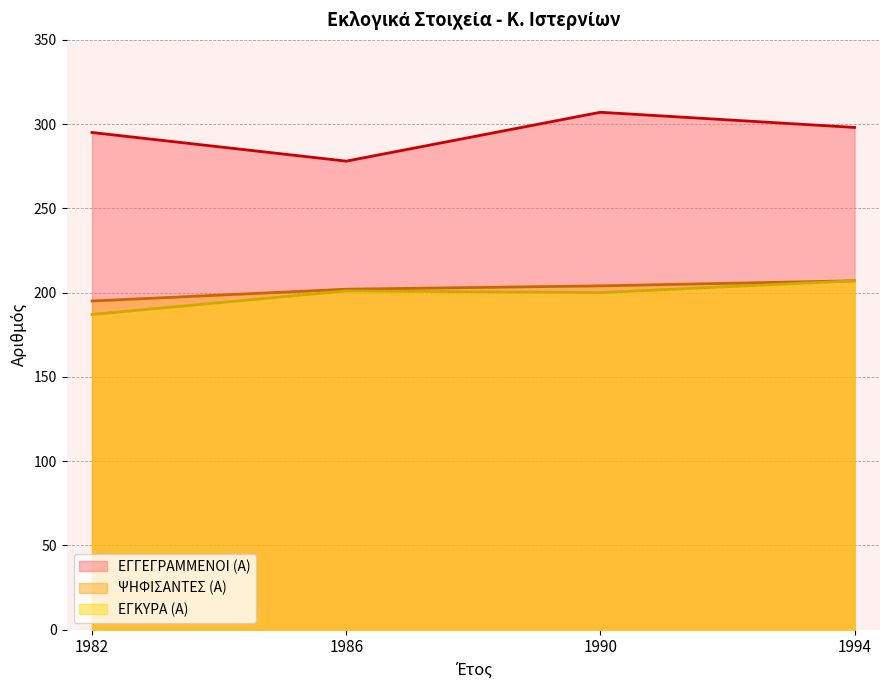

True or false: ΨΗΦΙΣΑΝΤΕΣ (Α) and ΕΓΚΥΡΑ (Α) cross at least once.

False